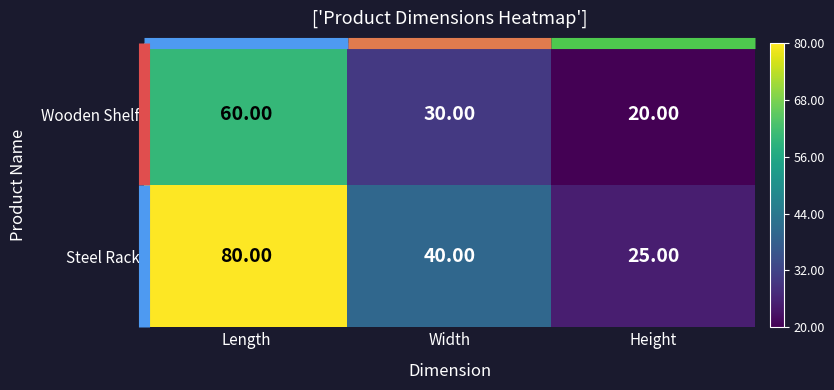

At how many categories does at least one series exceed 24?

3